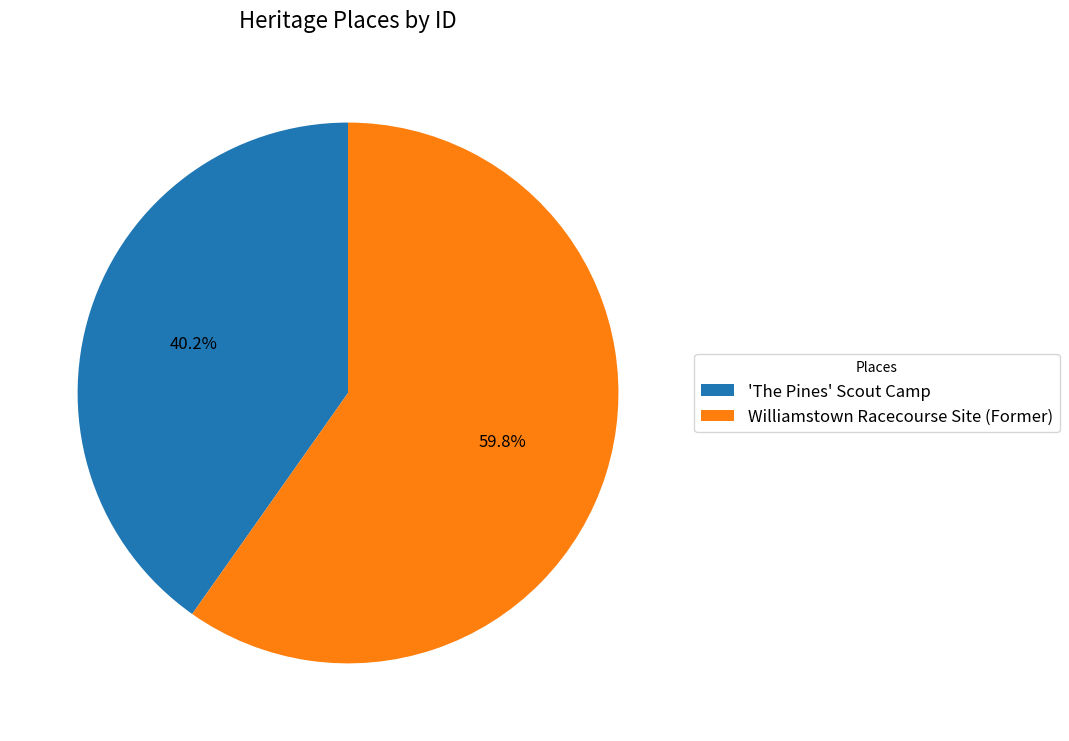

How much of the chart is everything except 'The Pines' Scout Camp?

59.8%